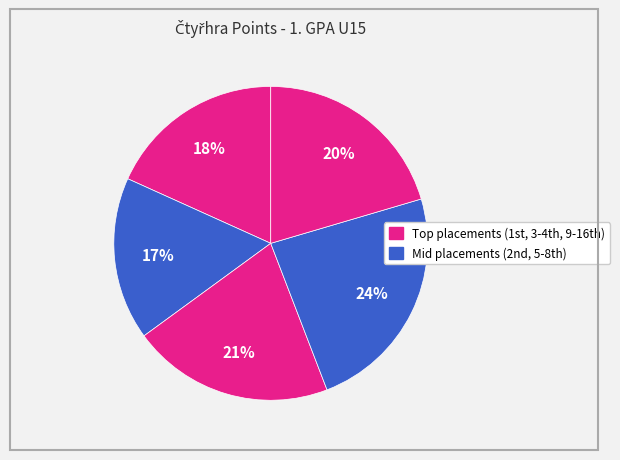

Is there any slice that represents more than half of the pie?

No